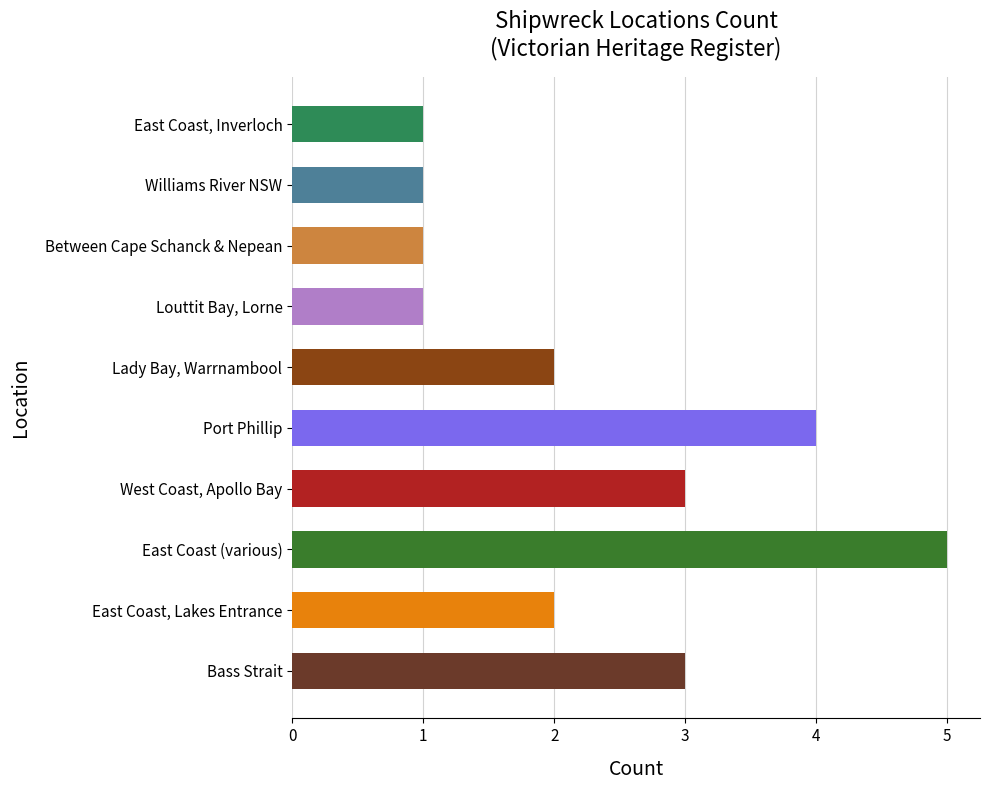

Approximately how many times larger is the value at East Coast (various) compared to Port Phillip?

1.2